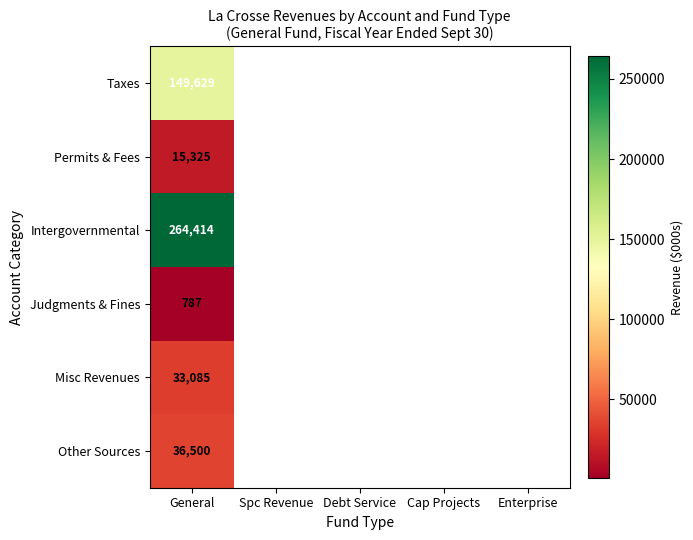

What is the total value across all series at General?

499740